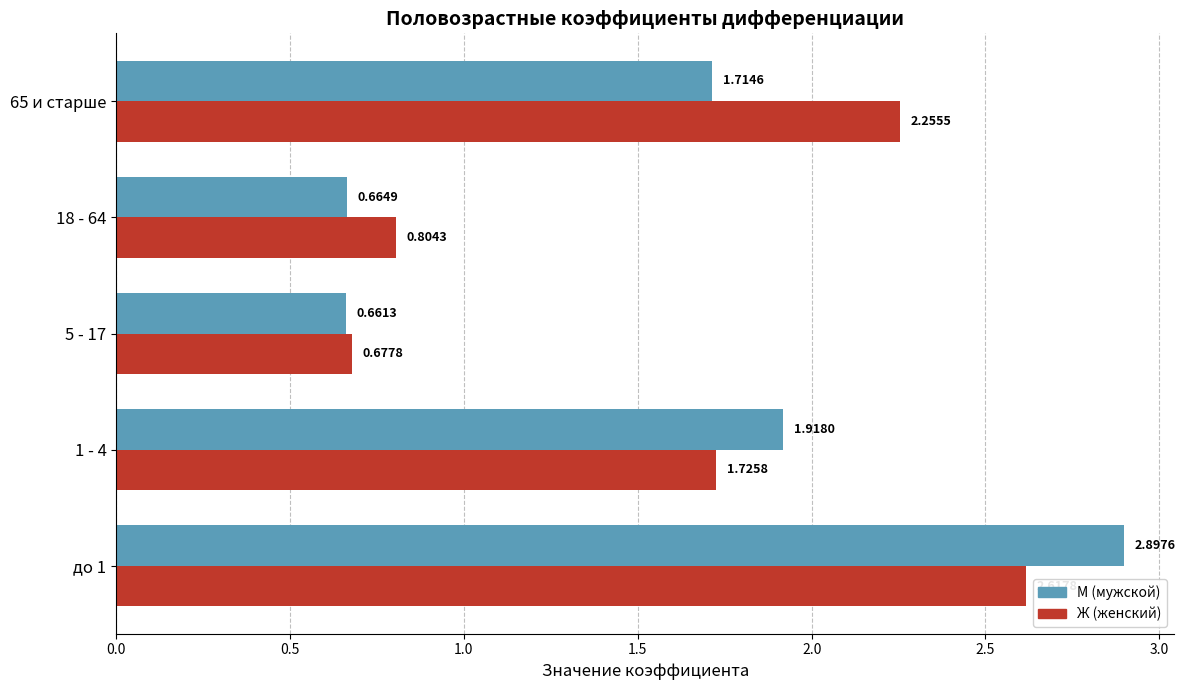

Count the number of data series in this chart.

2